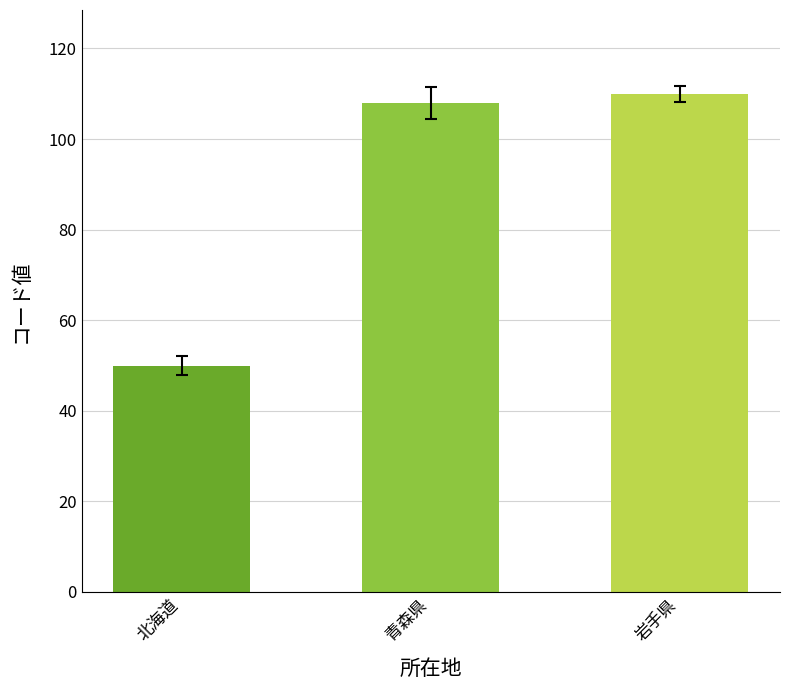

How many categories are shown in the chart?

3